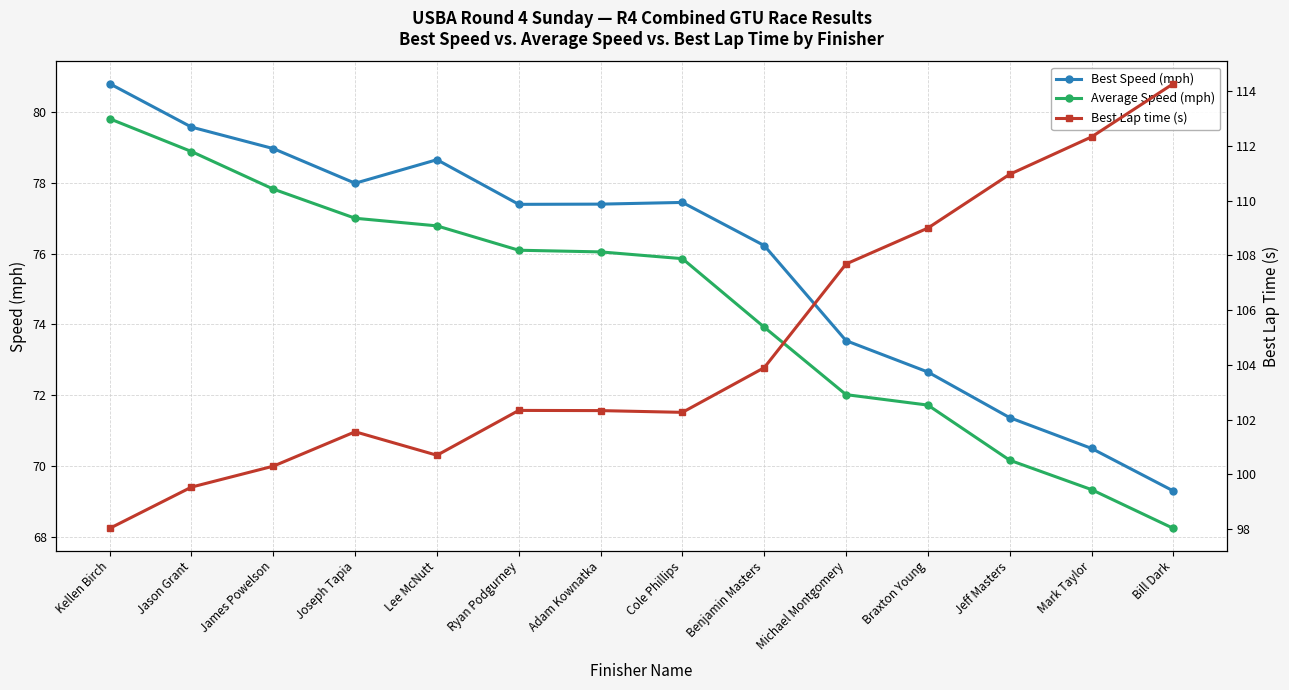

Reading left to right, what are all the values shown in this chart?

Best Speed (mph): 80.8	79.6	79.0	78.0	78.6	77.4	77.4	77.4	76.2	73.5	72.7	71.4	70.5	69.3
Average Speed (mph): 79.8	78.9	77.8	77.0	76.8	76.1	76.0	75.9	73.9	72.0	71.7	70.2	69.3	68.3
Best Lap time (s): 98.0	99.5	100.3	101.6	100.7	102.3	102.3	102.3	103.9	107.7	109.0	111.0	112.3	114.3